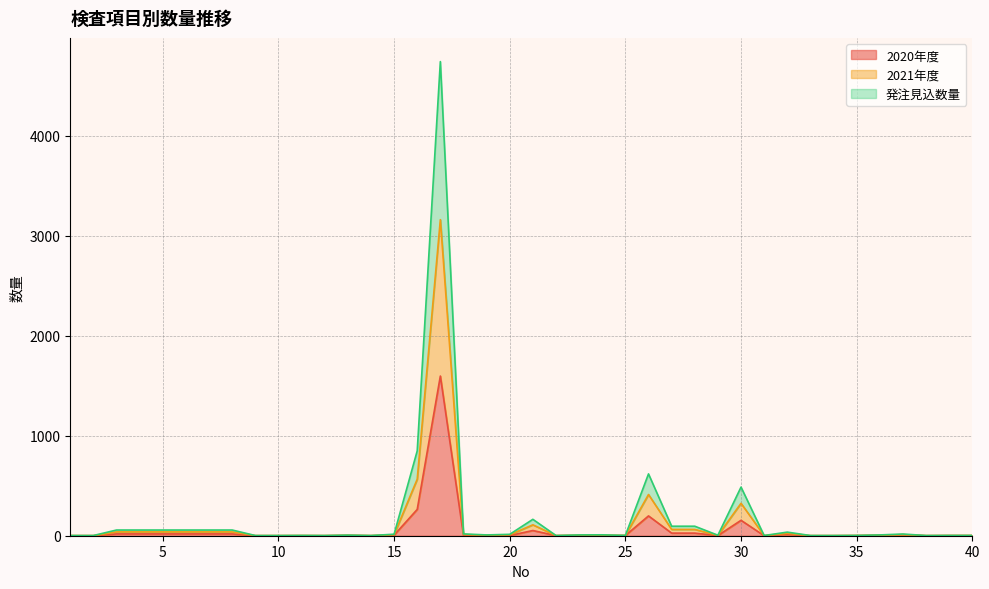

At which label does 2021年度 reach its peak?

17